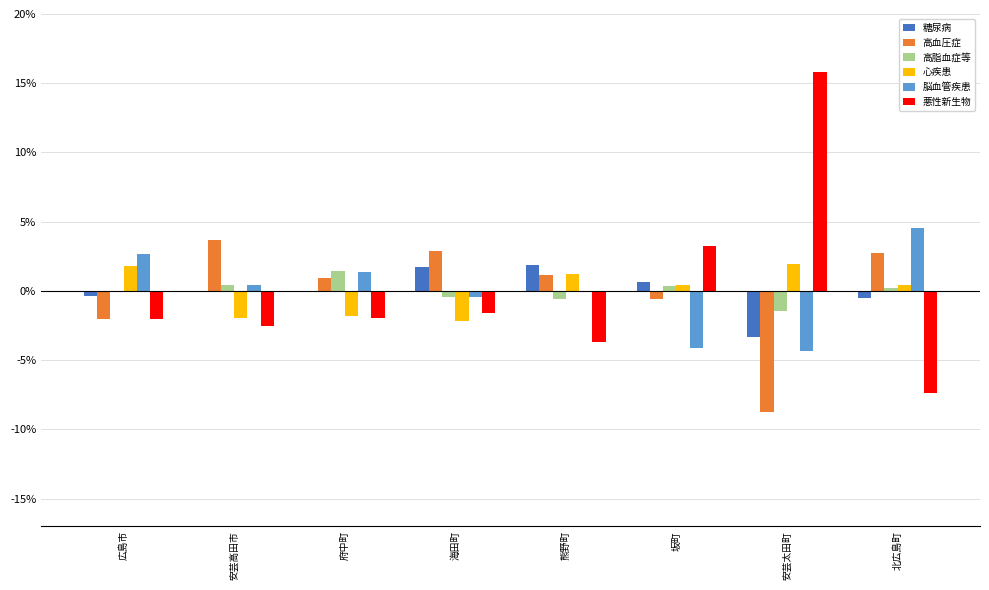

Which label corresponds to the largest value in the chart?

安芸太田町